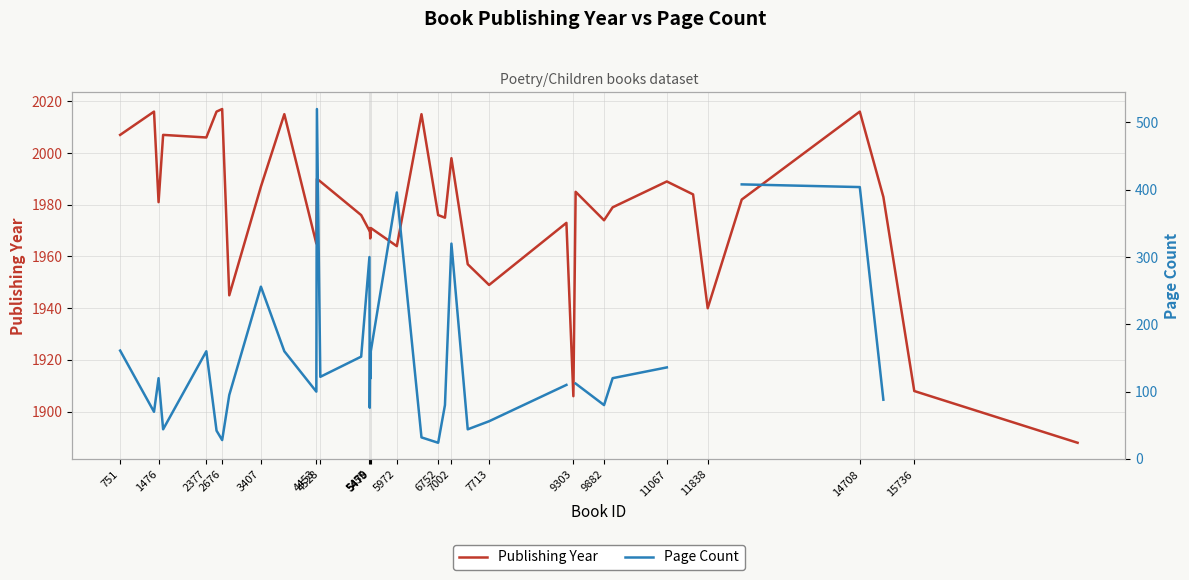

True or false: Page Count and Publishing Year cross at least once.

False